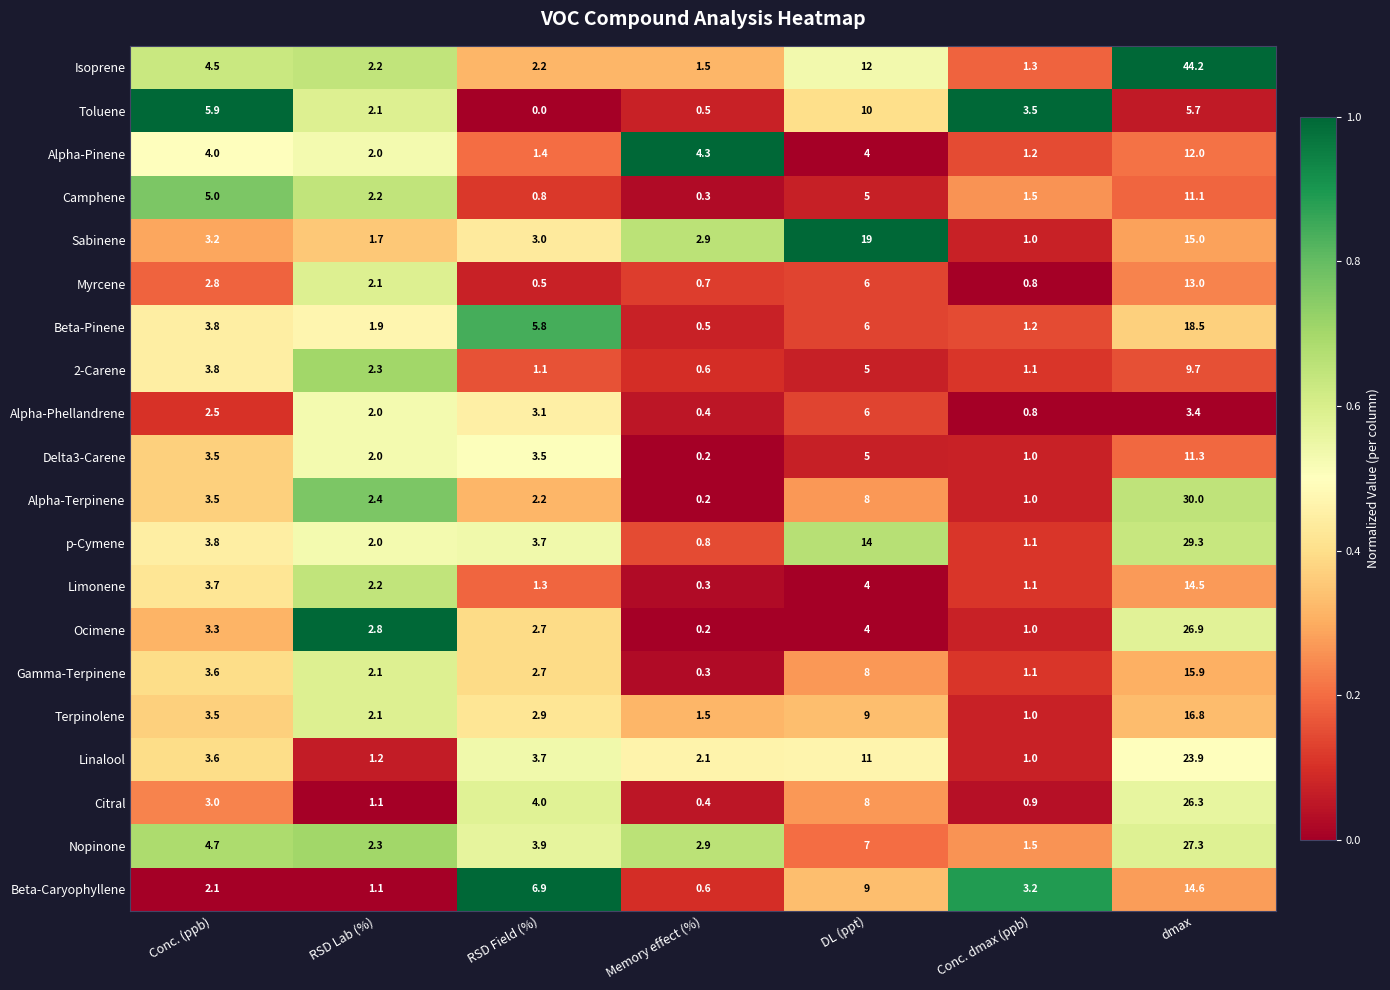

Which series has the widest spread of values?

Isoprene